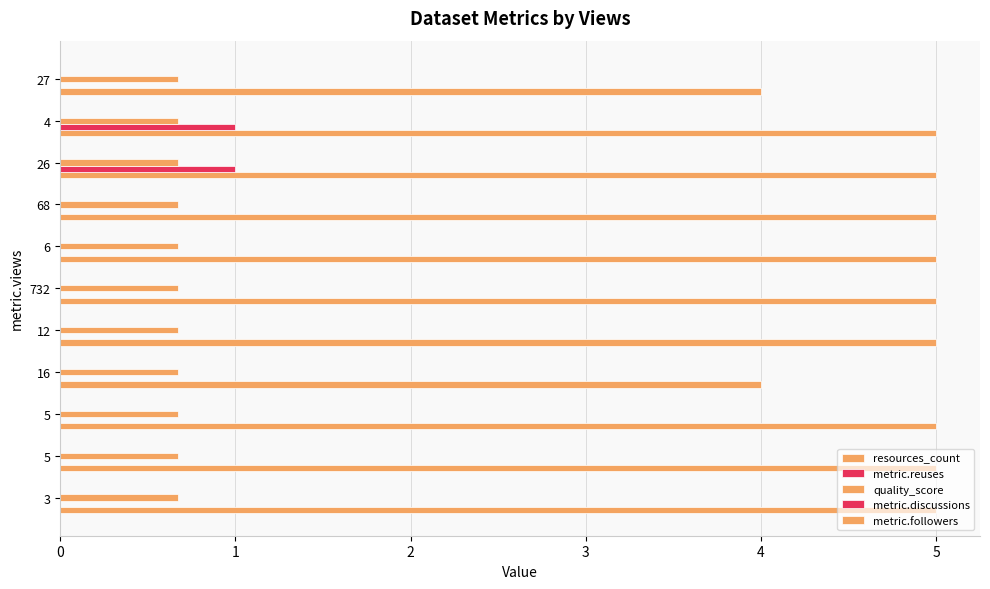

Count the number of categories in the chart.

11